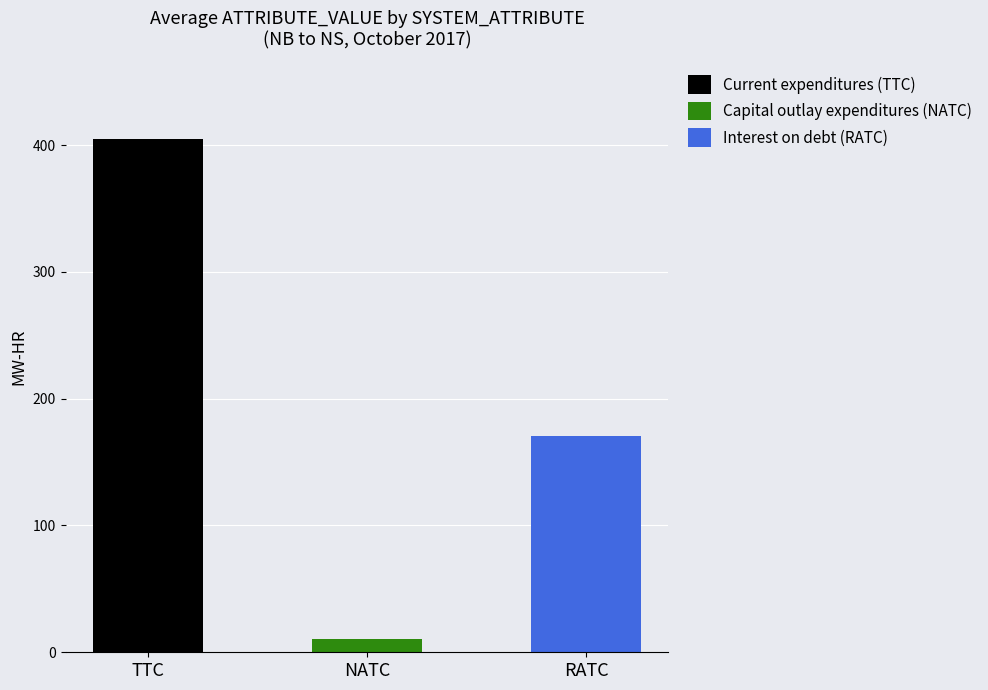

Are the bars grouped side by side (vs. stacked)?

No